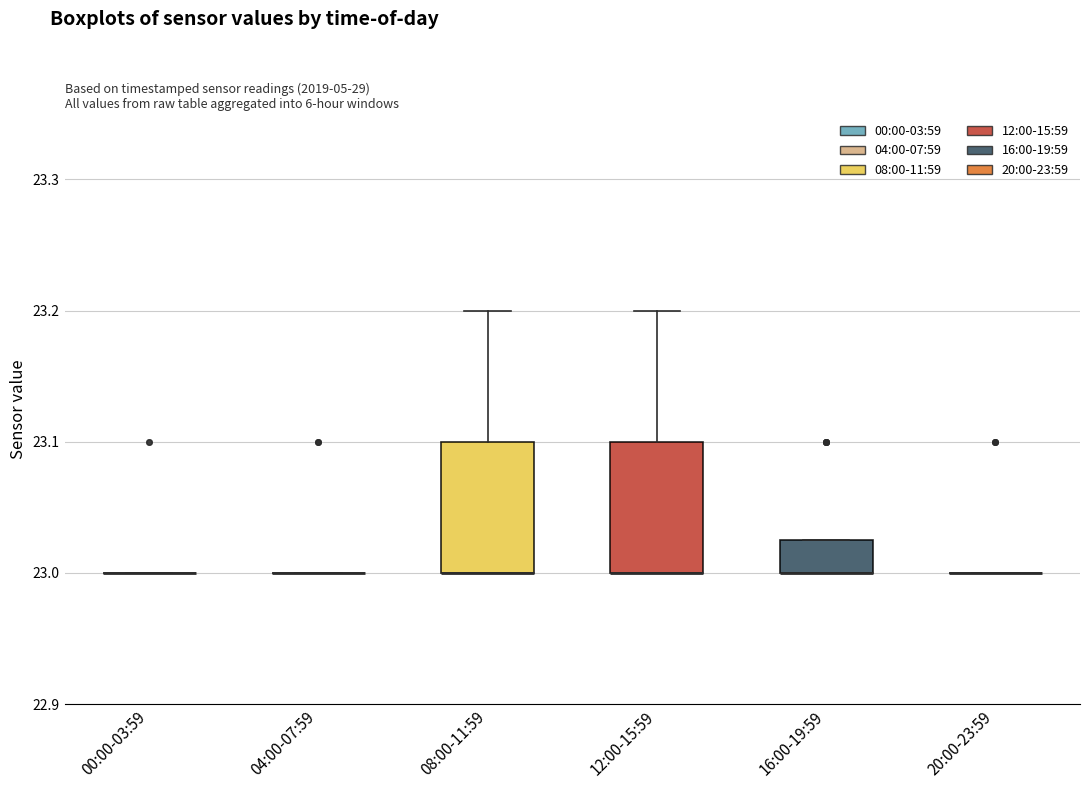

Reading left to right, transcribe this box plot: for each box, give where its median line is, the range the box spans, and where its two whiskers end, as read against the y-axis. The values are not printed on the chart, so give them approximately, as read against the axis.

00:00-03:59: box collapsed to a line at 23.00, whiskers 23.00 to 23.00
04:00-07:59: box collapsed to a line at 23.00, whiskers 23.00 to 23.00
08:00-11:59: median 23.00 (drawn on the box's lower edge), box 23.00 to 23.10, whiskers 23.00 to 23.20
12:00-15:59: median 23.00 (drawn on the box's lower edge), box 23.00 to 23.10, whiskers 23.00 to 23.20
16:00-19:59: median 23.00 (drawn on the box's lower edge), box 23.00 to 23.03, whiskers 23.00 to 23.03
20:00-23:59: box collapsed to a line at 23.00, whiskers 23.00 to 23.00